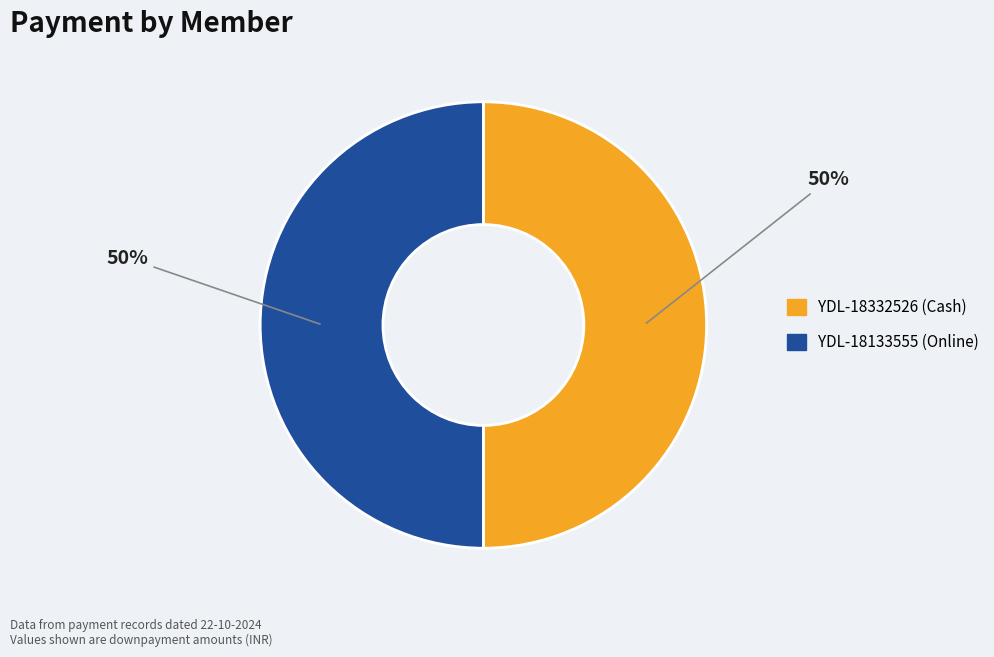

To the nearest percent, what is the combined percentage of YDL-18133555 and YDL-18332526?

100%